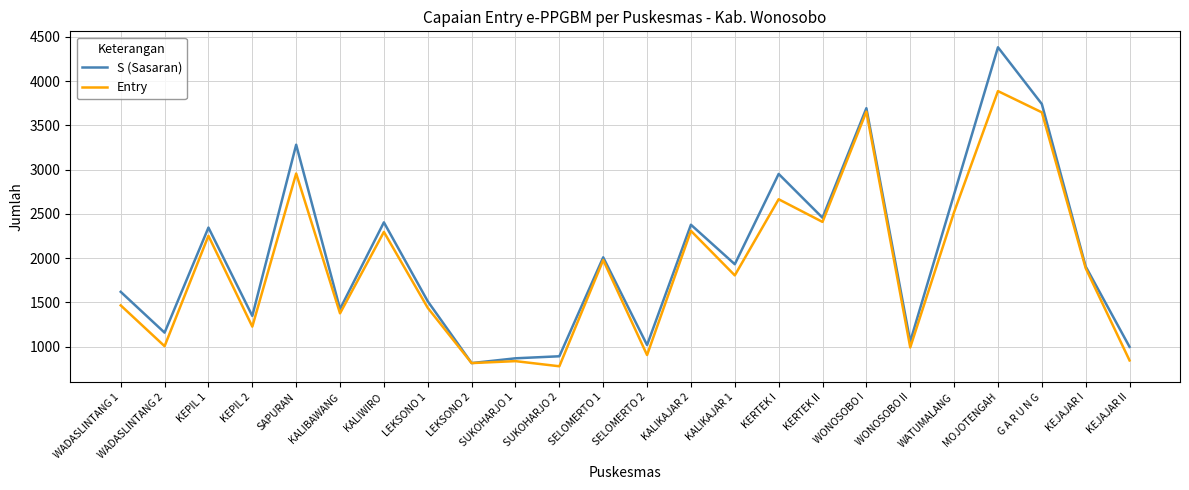

Between KALIBAWANG and SELOMERTO 1, which series saw the biggest shift?

Entry